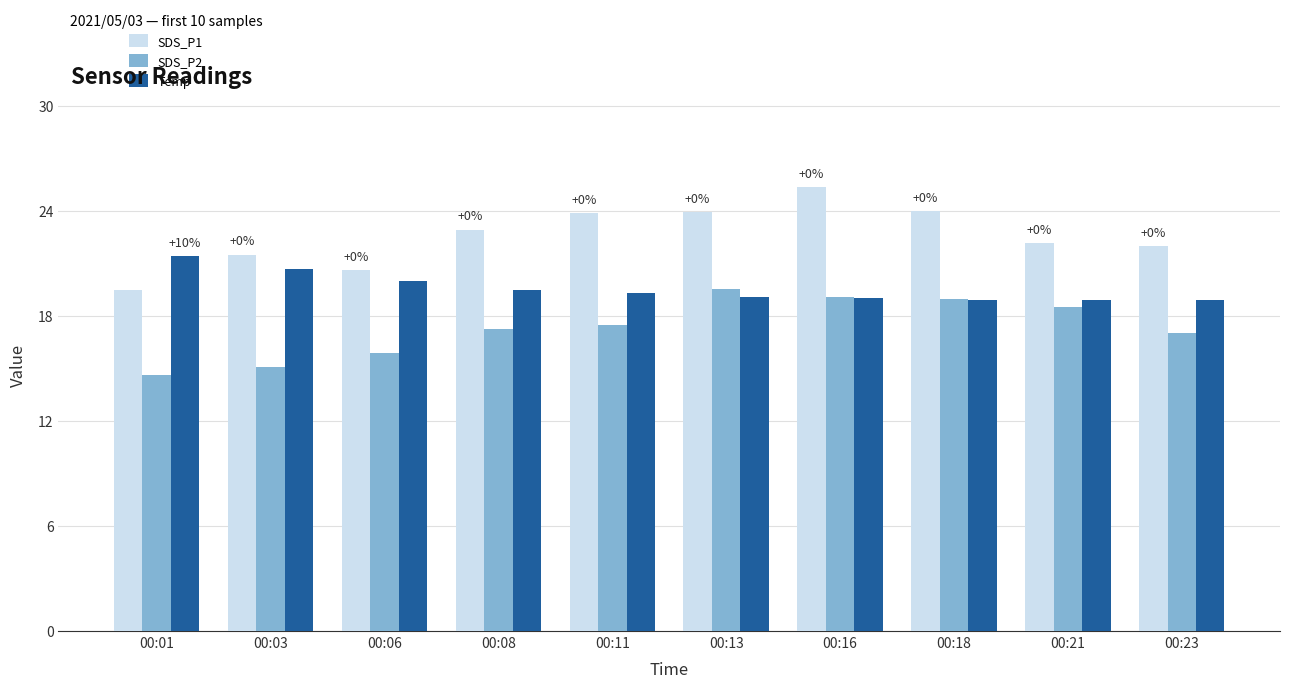

Is the value of SDS_P1 at 00:08 greater than the value of SDS_P2 at 00:06?

Yes